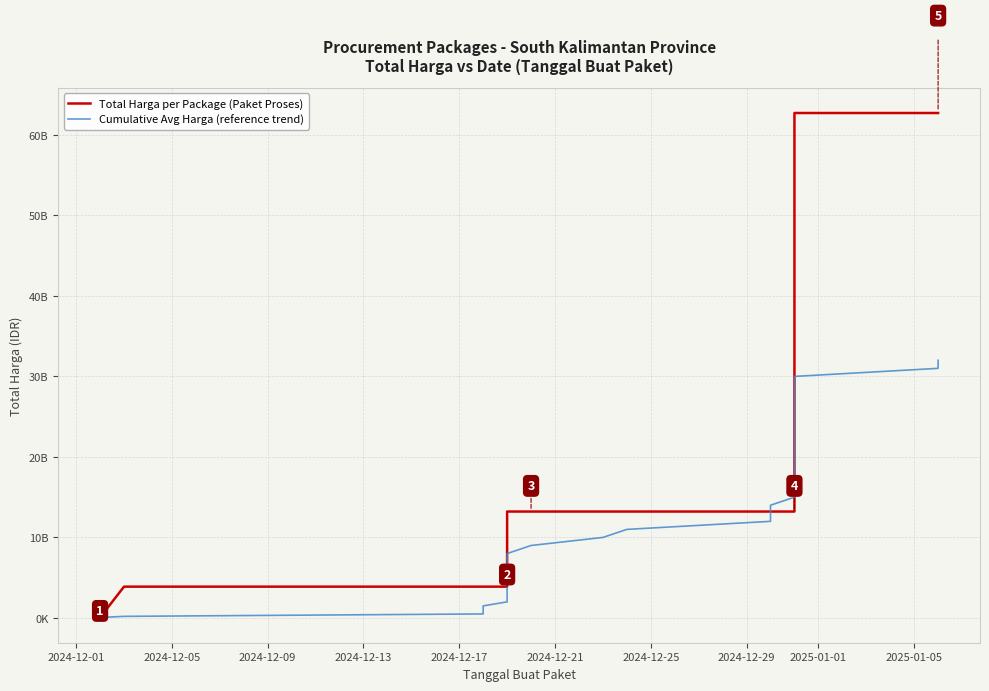

How many lines are shown in the chart?

2